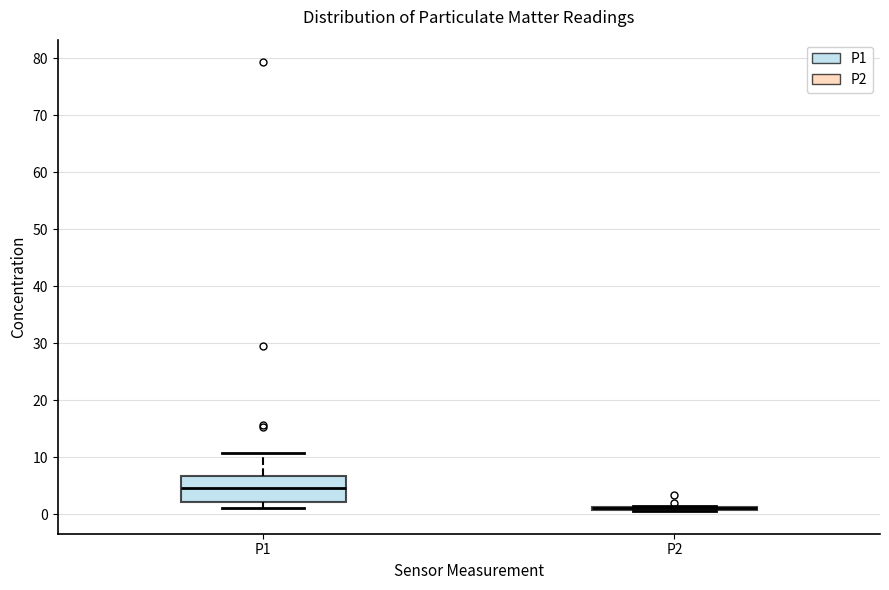

Reading left to right, read every box against the y-axis: the position of its median line, the range the box covers, and the ends of its whiskers. The values are not printed on the chart, so give them approximately, as read against the axis.

P1: median 5, box 2 to 7, whiskers 1 to 11
P2: box collapsed to a line at 1, whiskers 1 to 1